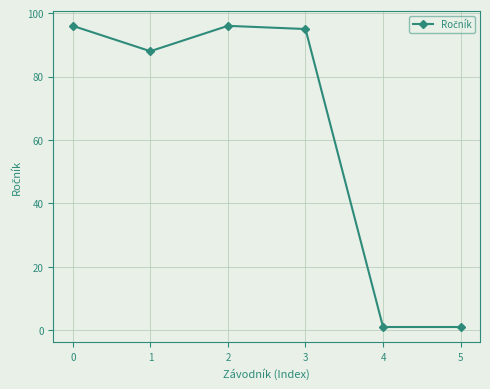

Reading right to left, what are all the values shown in this chart?

1	1	95	96	88	96